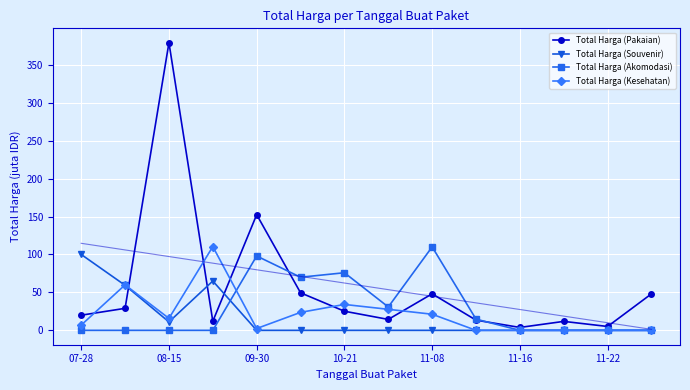

At which label does Total Harga (Akomodasi) reach its peak?

11-08